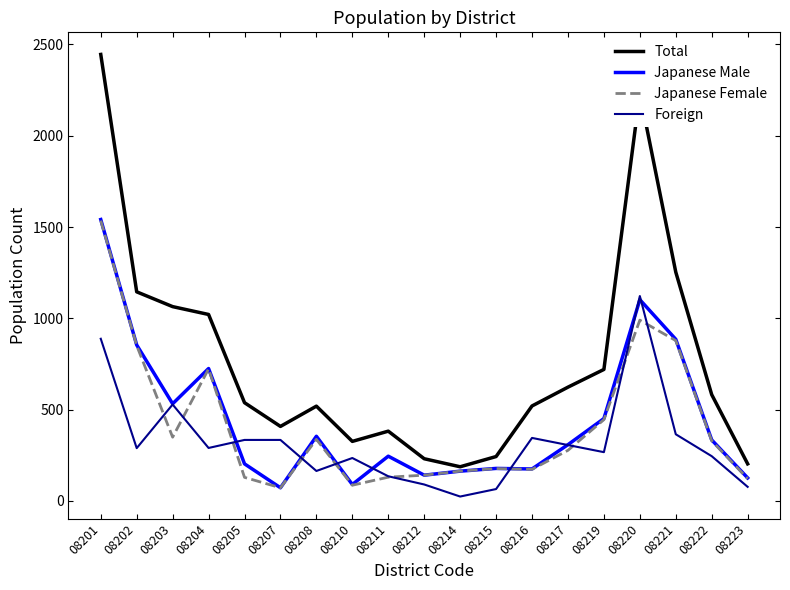

Where is the first local minimum for Japanese Female?

08203